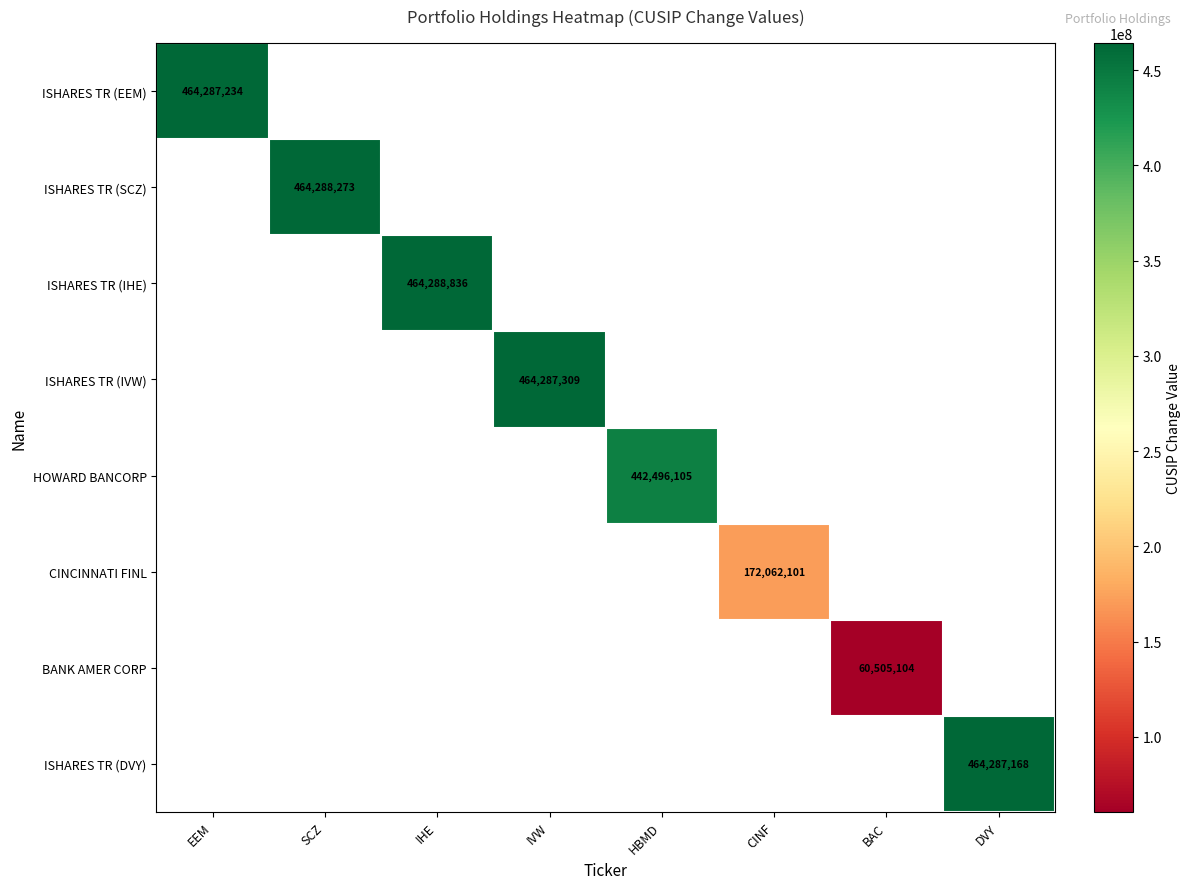

The HOWARD BANCORP series shows 442496105 at HBMD. True or false?

True